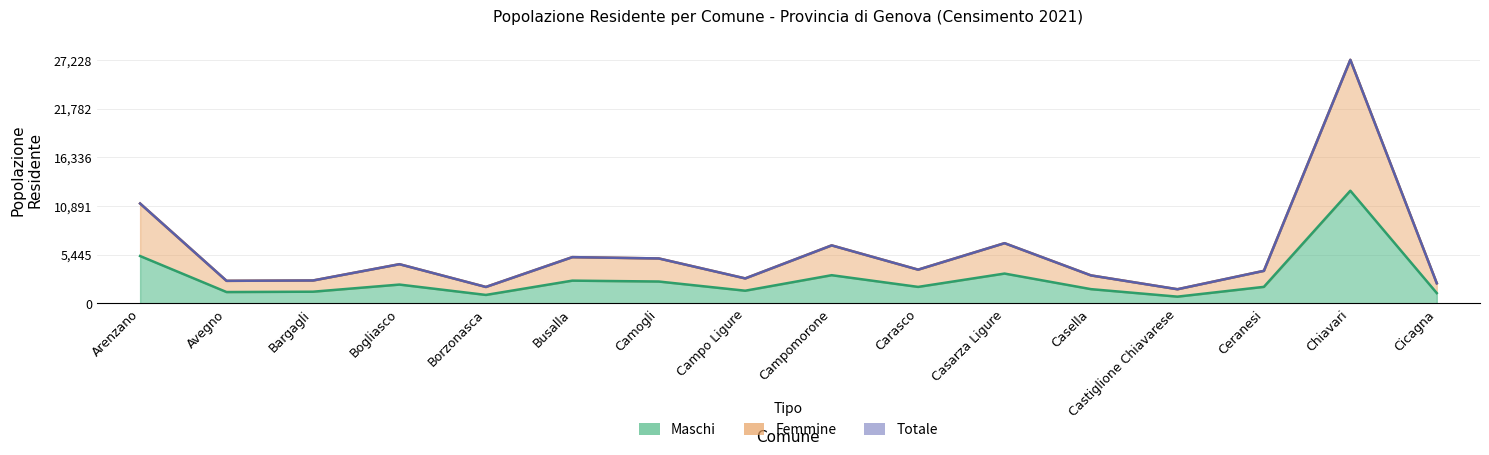

How many lines are shown in the chart?

3